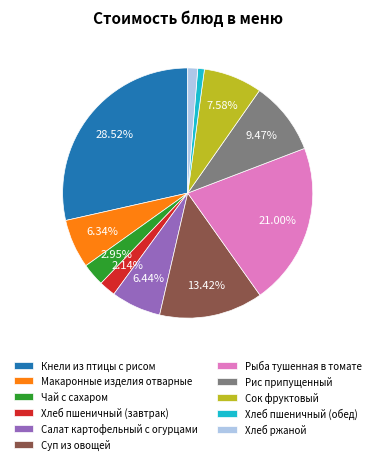

What is the largest slice in the pie chart?

Кнели из птицы с рисом